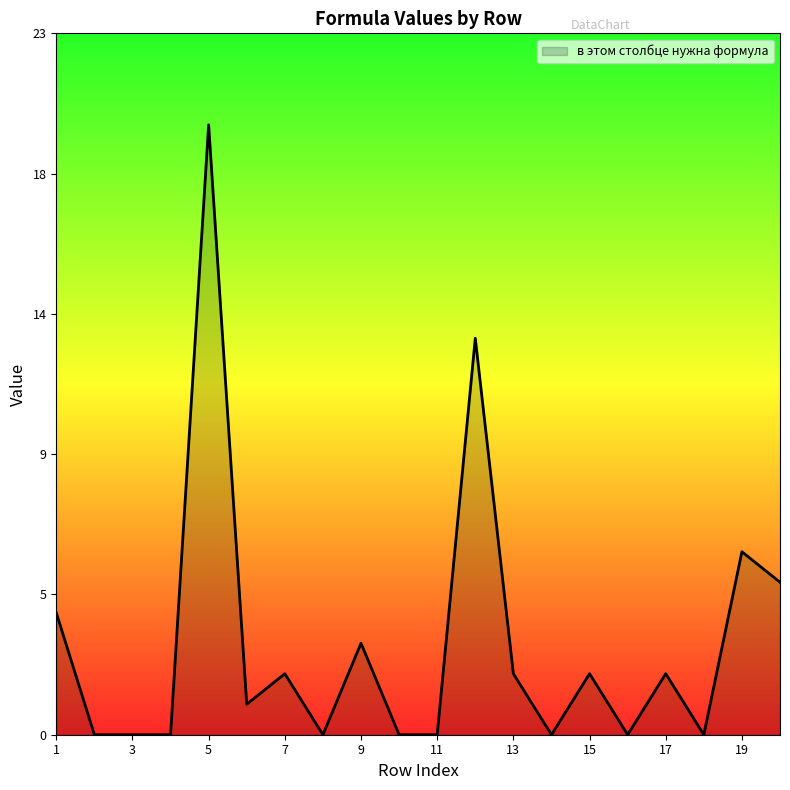

Rank the categories by value from lowest to highest.

2, 3, 4, 8, 10, 11, 14, 16, 18, 6, 7, 13, 15, 17, 9, 1, 20, 19, 12, 5